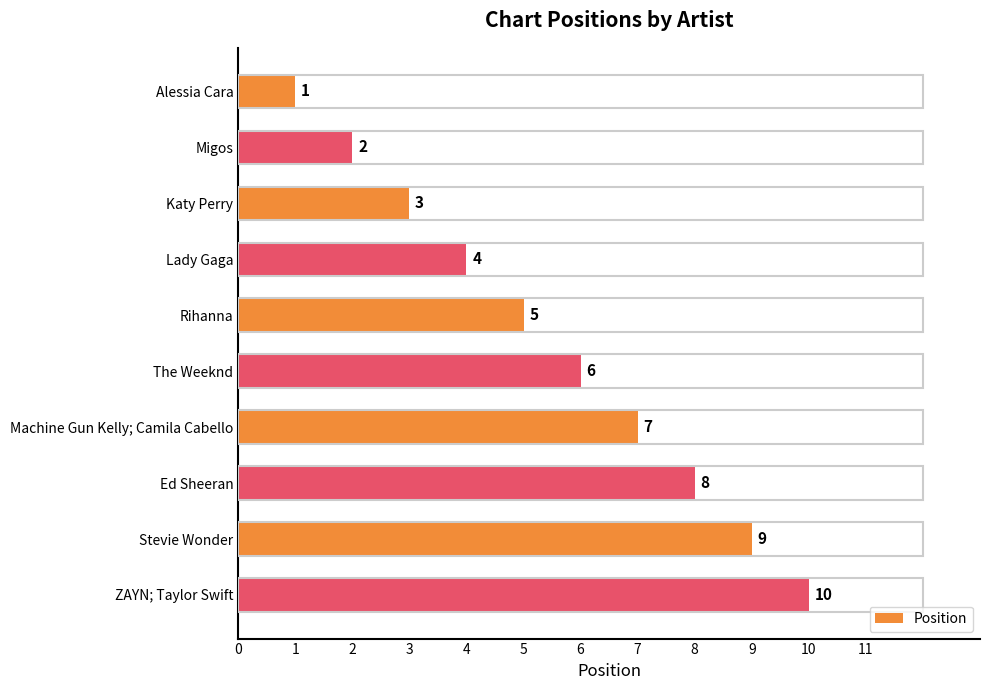

Read the value at Stevie Wonder.

9